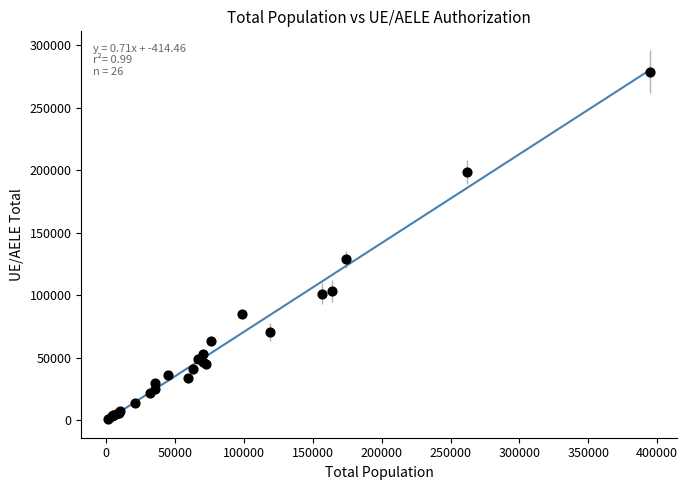

What Y value in the scatter plot is closest to 140048?

128909